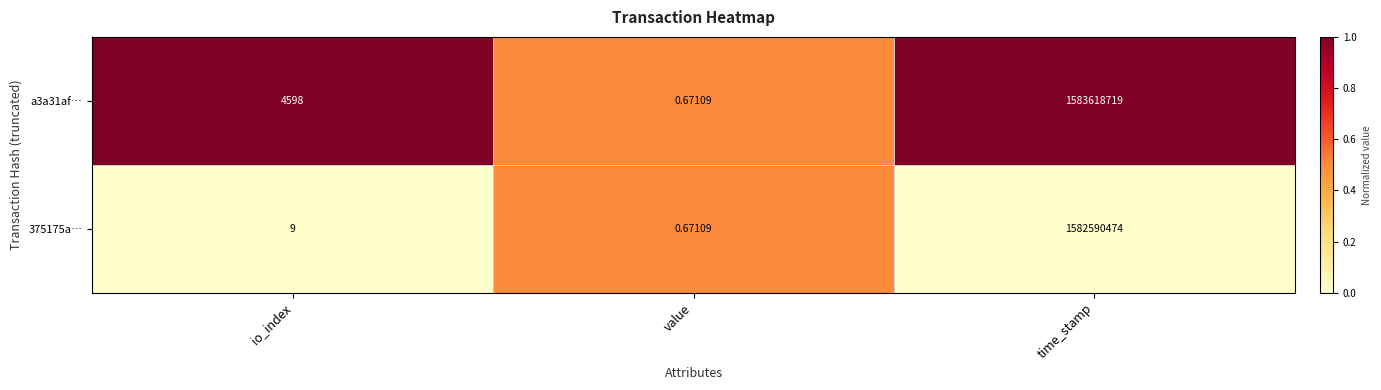

List the labels in order of a3a31af… value, smallest first.

value, io_index, time_stamp